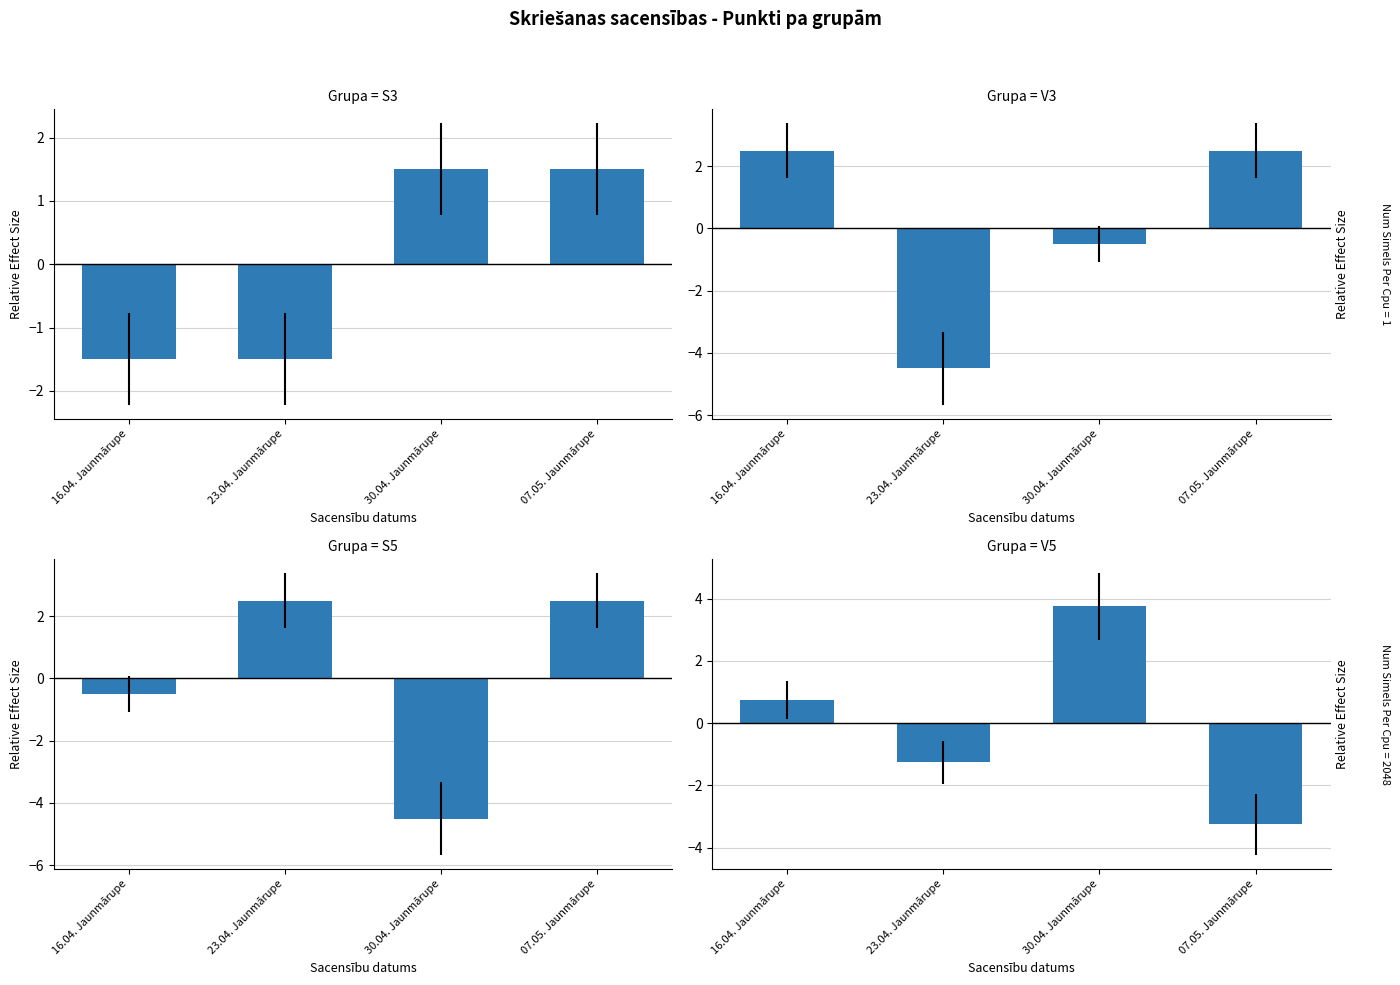

Which series has the largest total across all categories?

S3